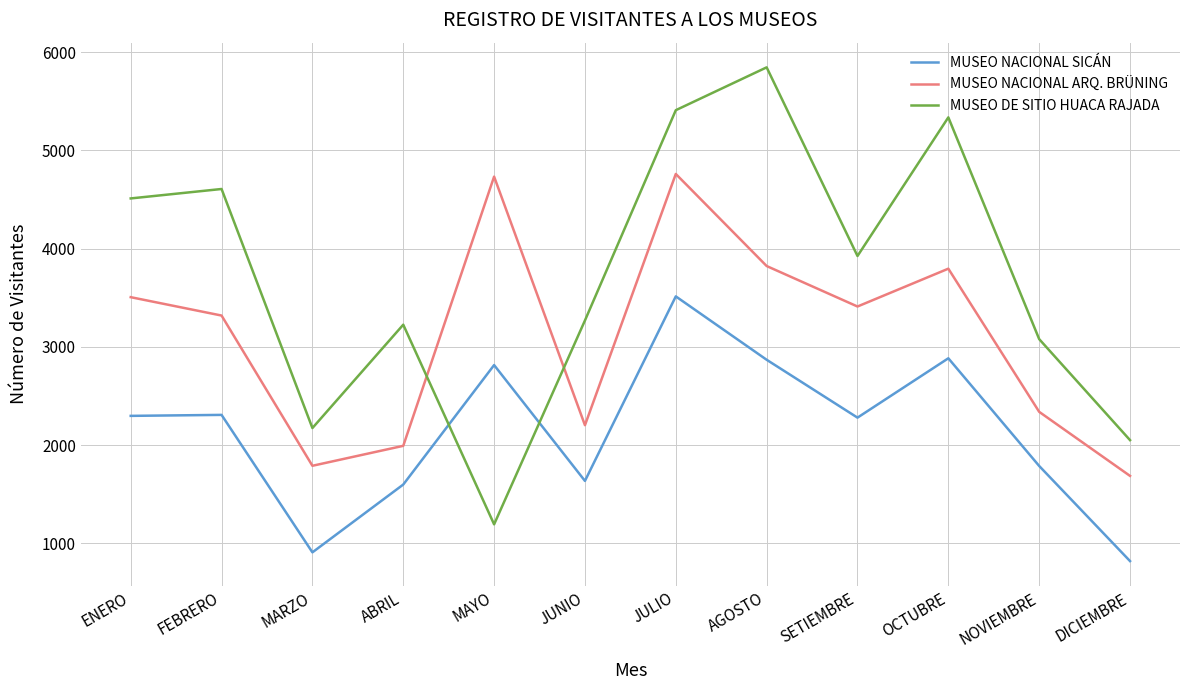

What is the smallest value displayed?

820